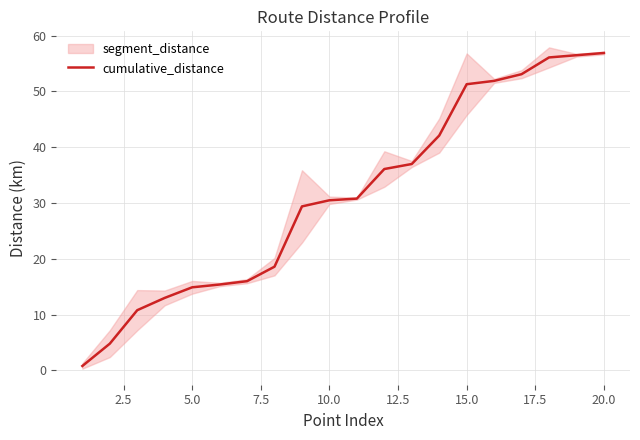

The cumulative_distance series shows 21.8 at 15.0. True or false?

False